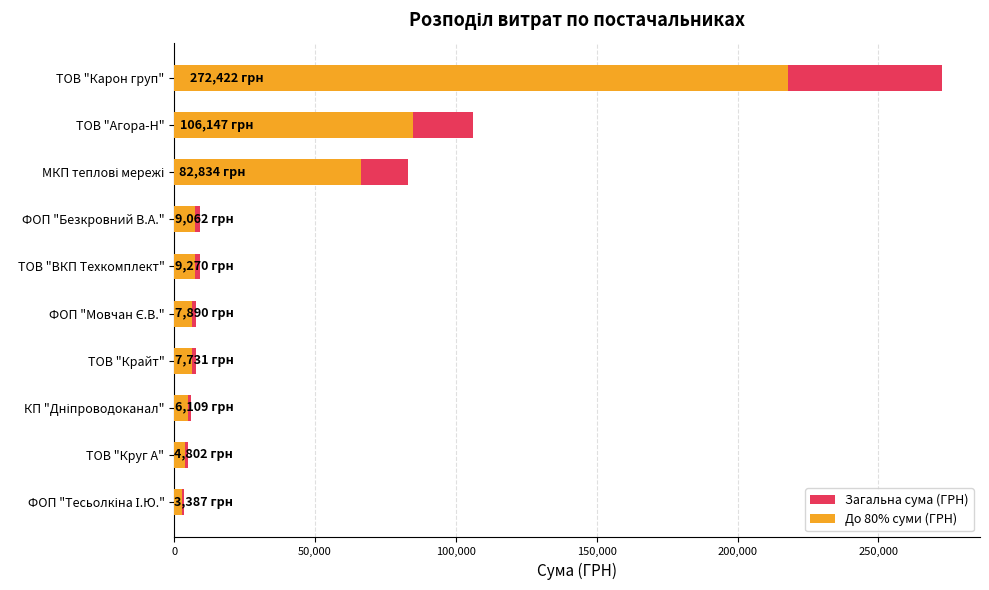

How many bars are there in each group?

2